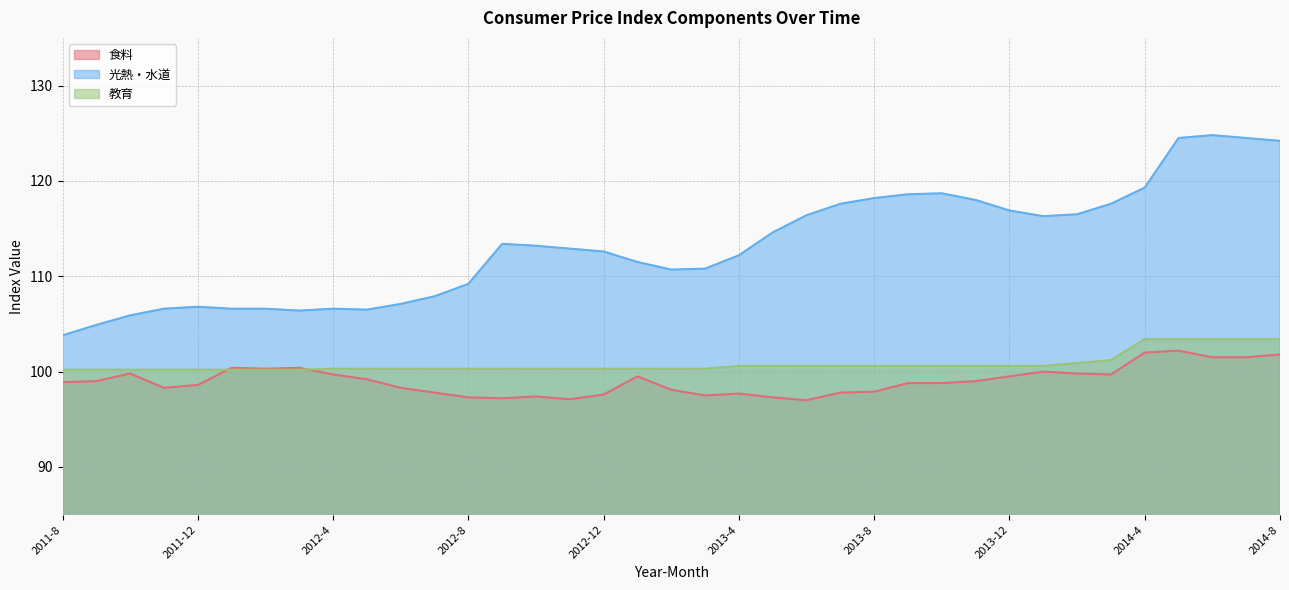

What is the label of the 35th point from the right?

2011-10